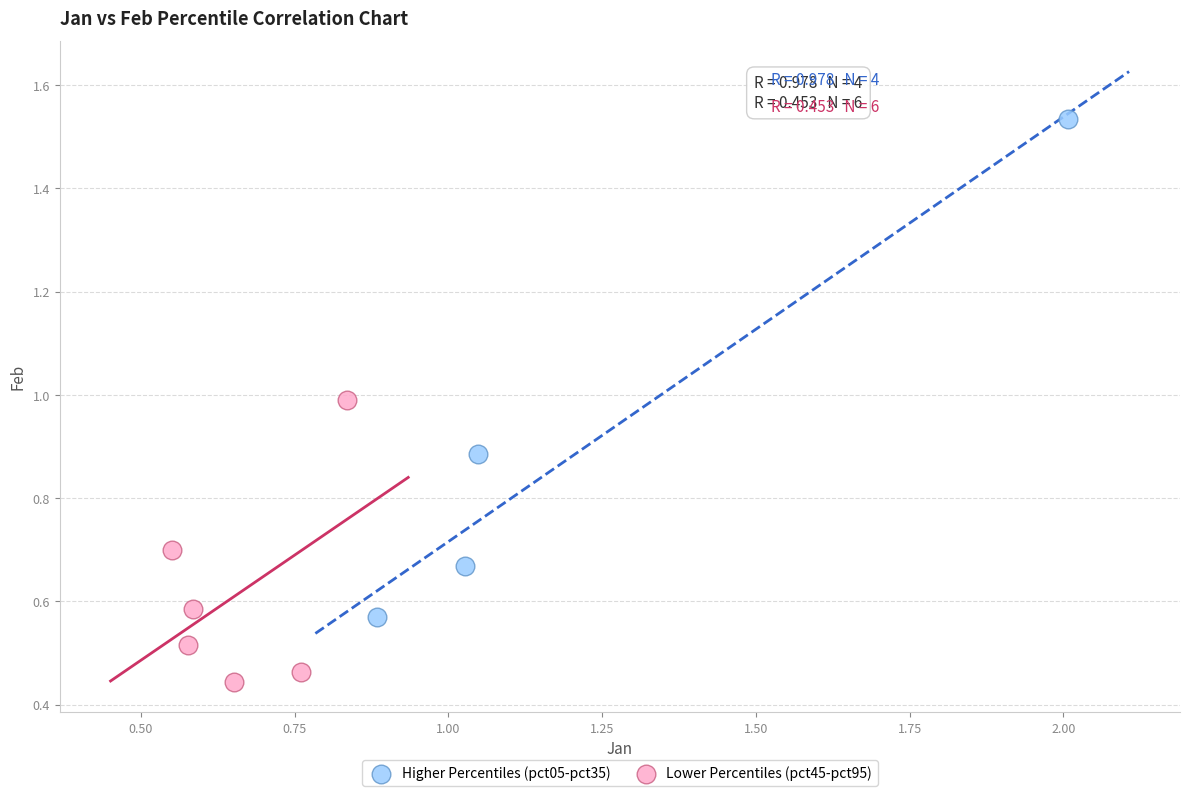

Which series contains the lowest Y value?

Lower Percentiles (pct45-pct95)